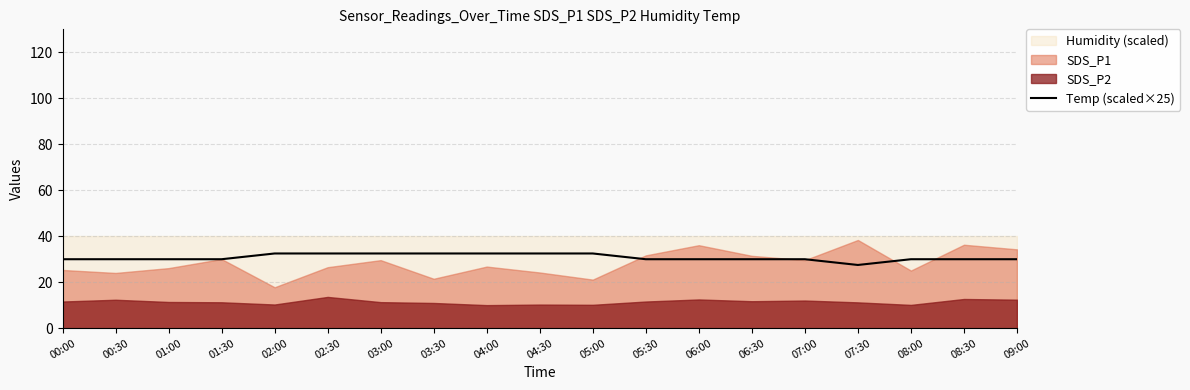

What is the approximate value at 05:00?

32.5